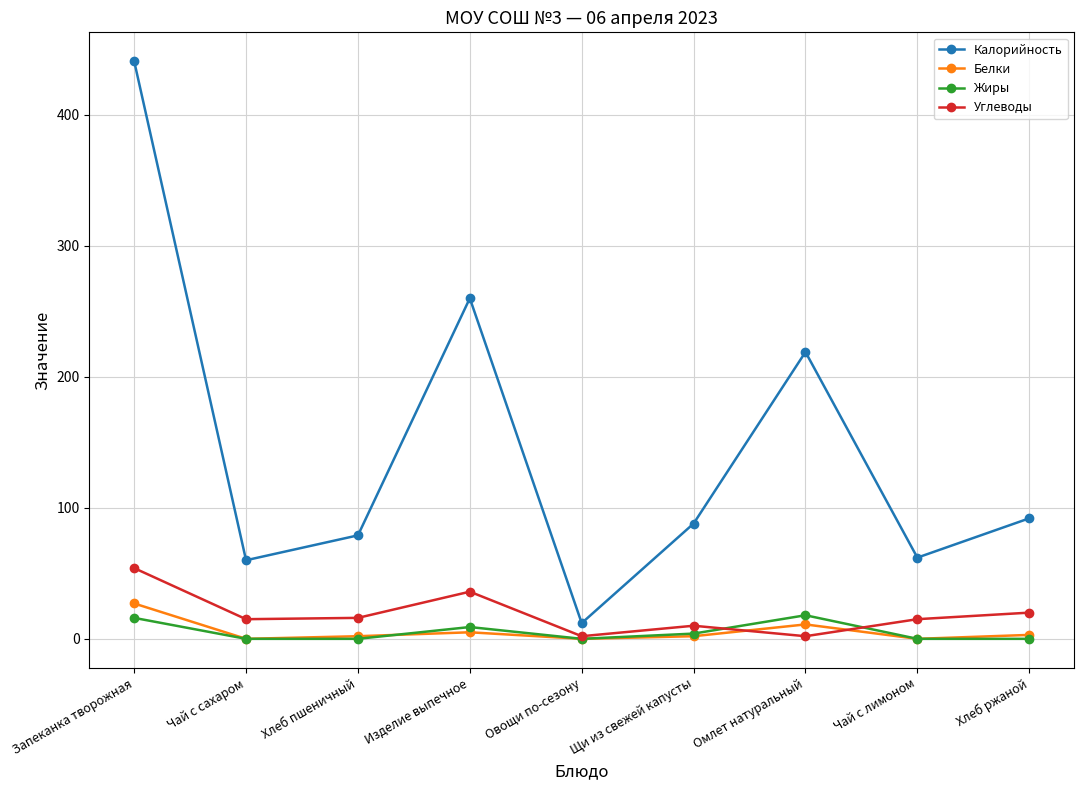

True or false: Углеводы and Калорийность cross at least once.

False